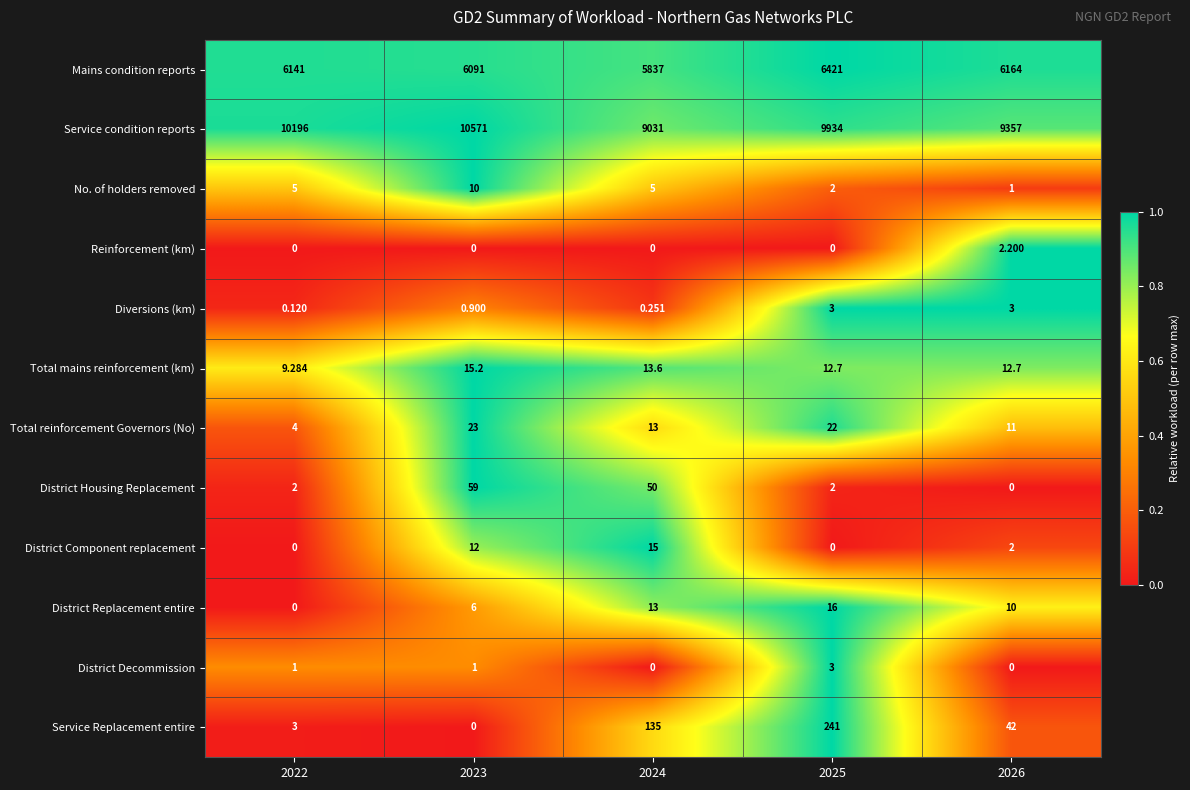

Which series has the largest total across all categories?

Service condition reports